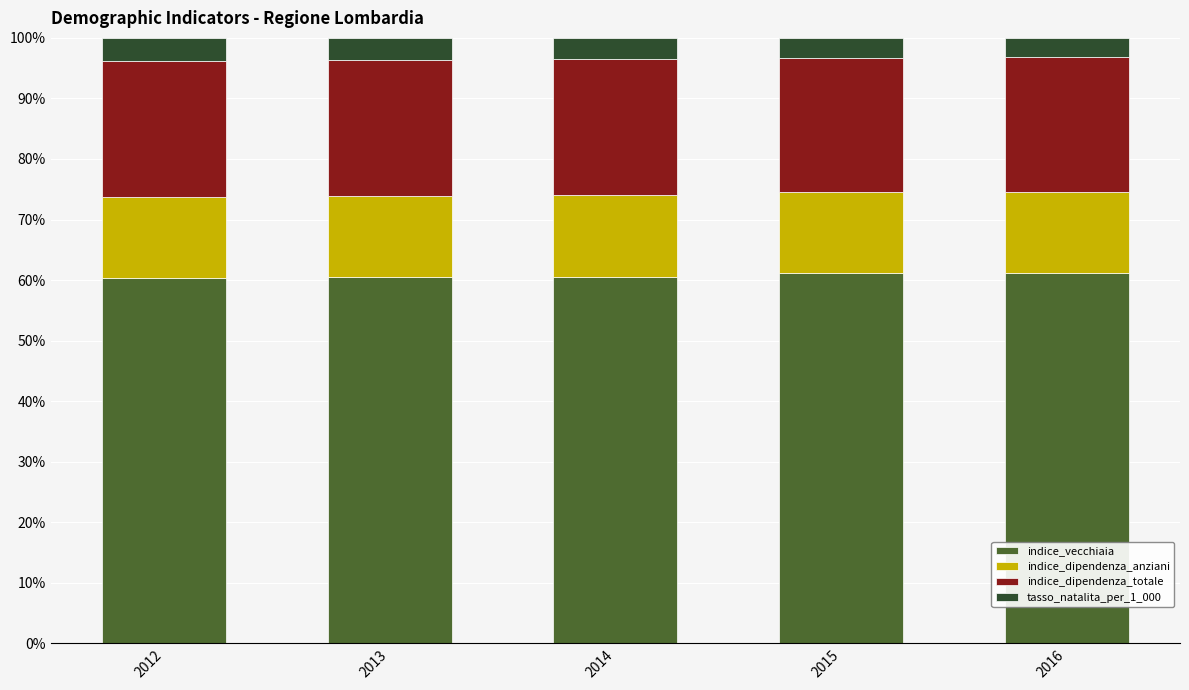

What is the highest value of the indice_vecchiaia series?

61.2